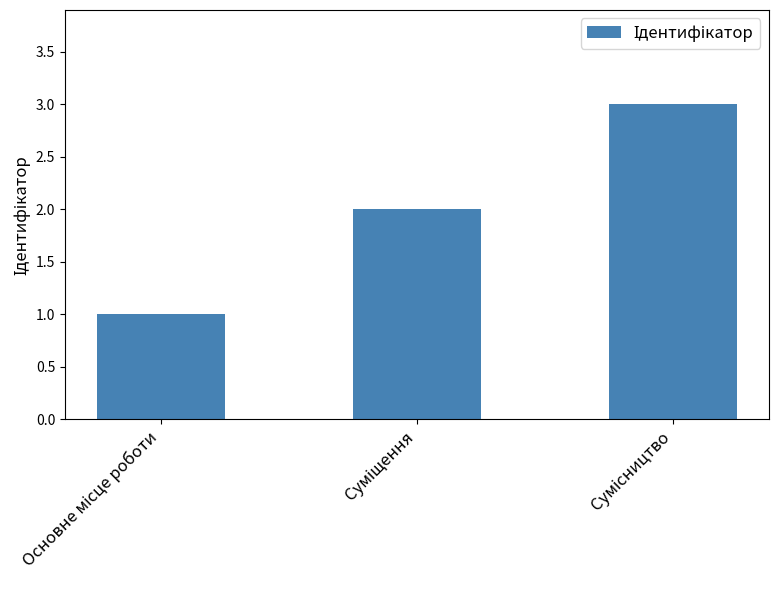

What is the maximum value shown in the chart?

3